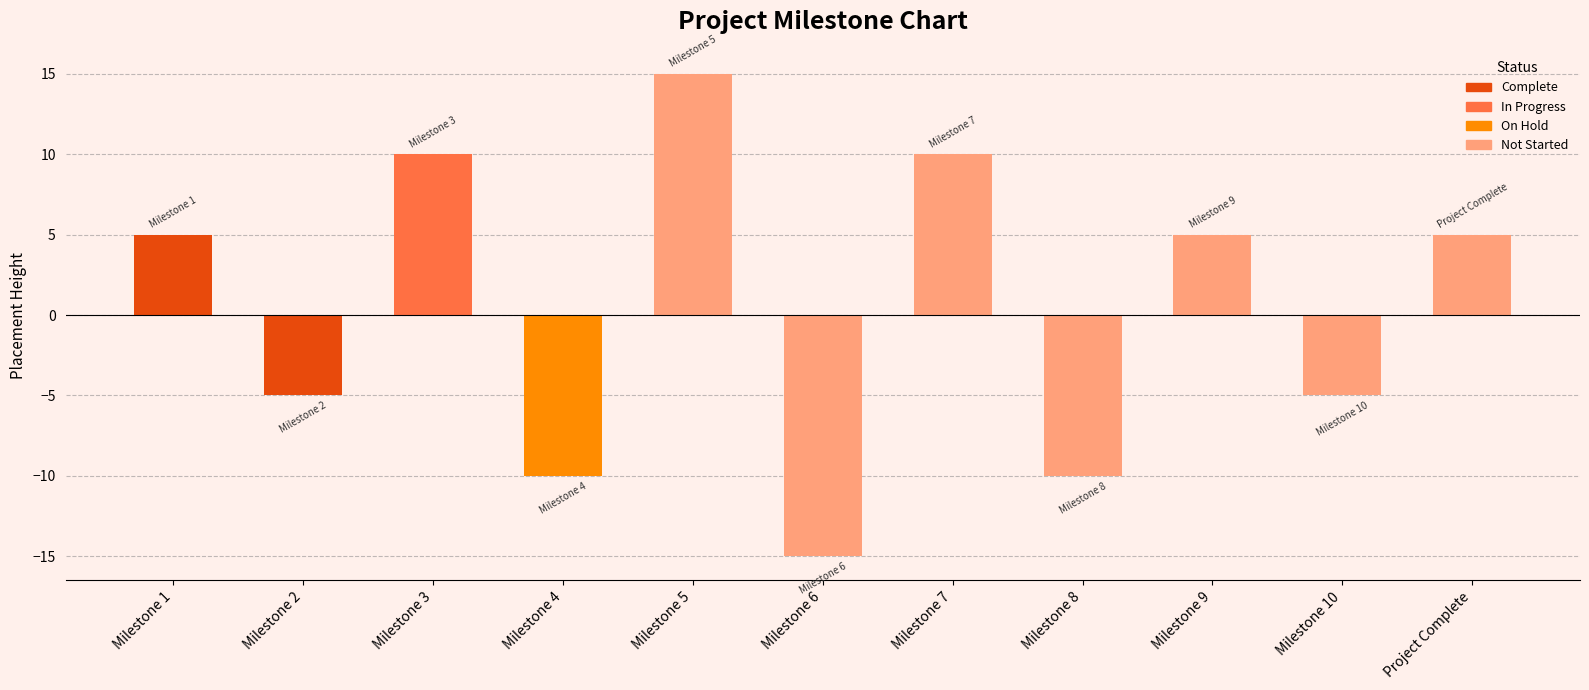

What is the change in value from Milestone 7 to Project Complete?

-5